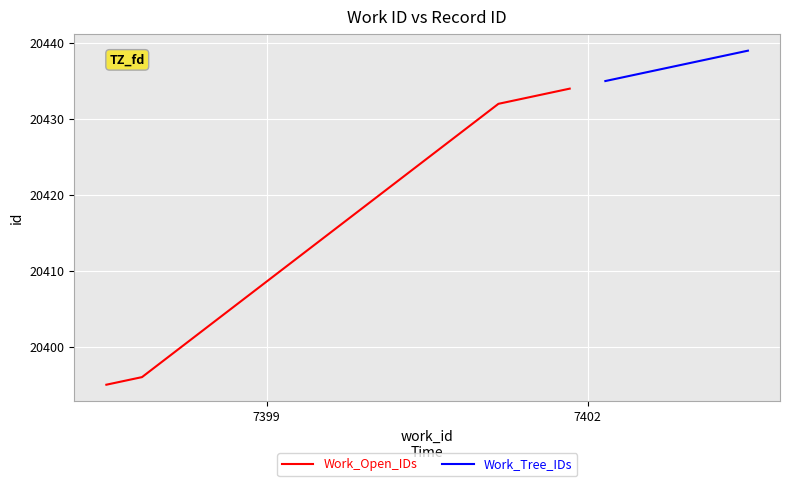

Is it true that Work_Tree_IDs equals 32288 at 3?

False